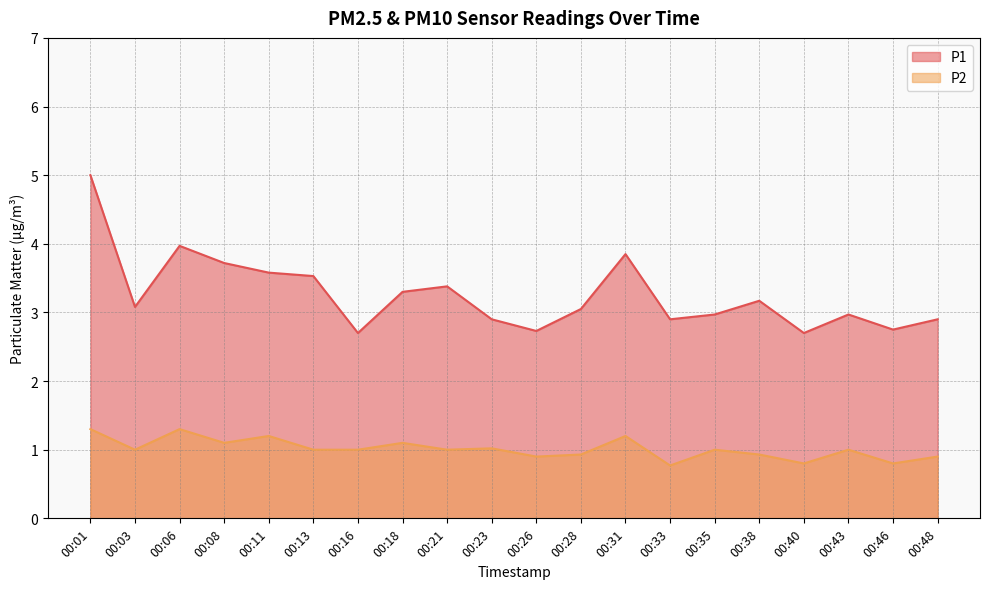

What is the average value of the P2 series?

1.0